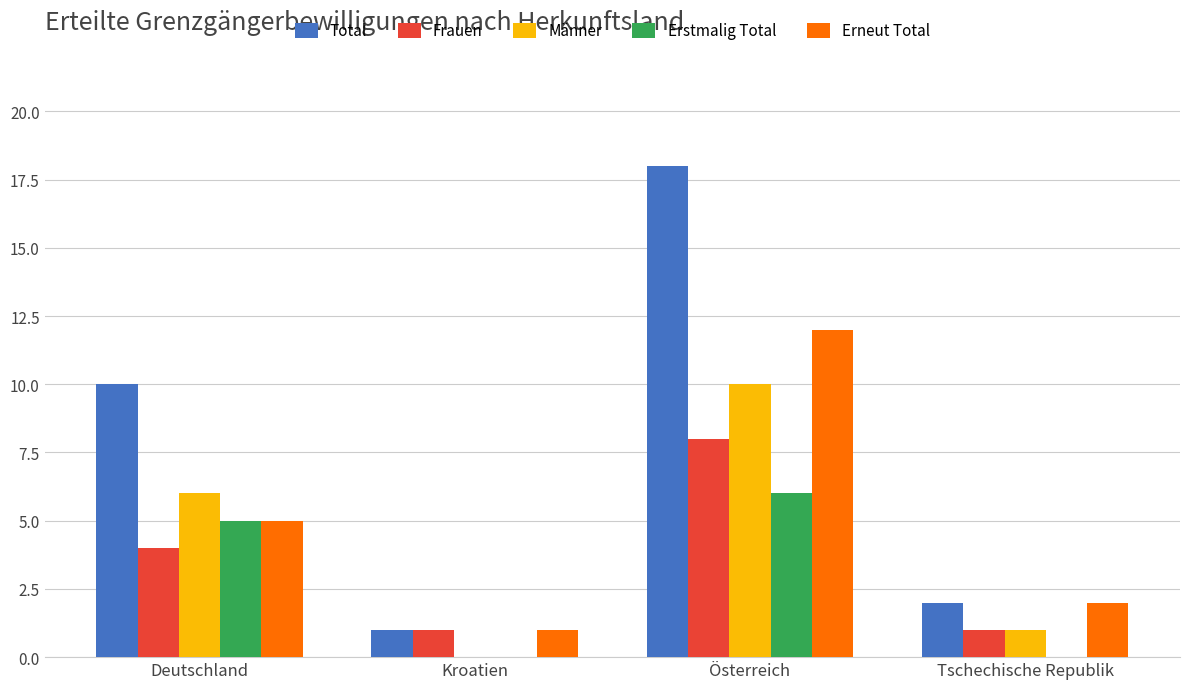

What is the sum of all Männer values?

17